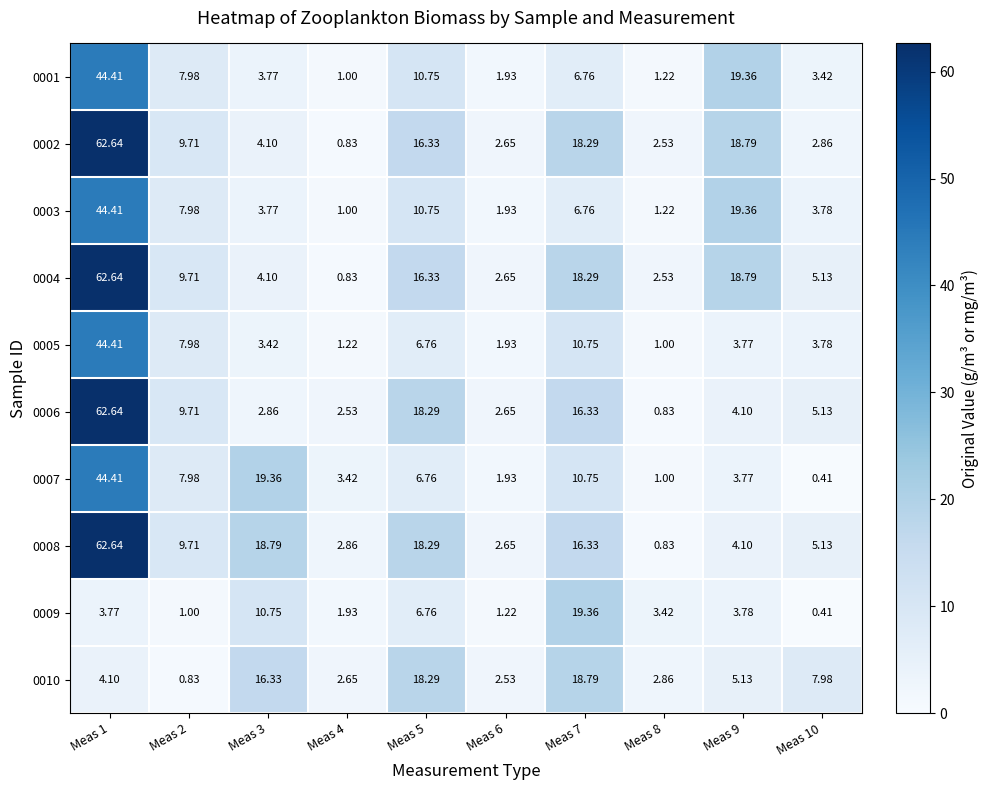

How many data points in 0003 are less than 6?

5